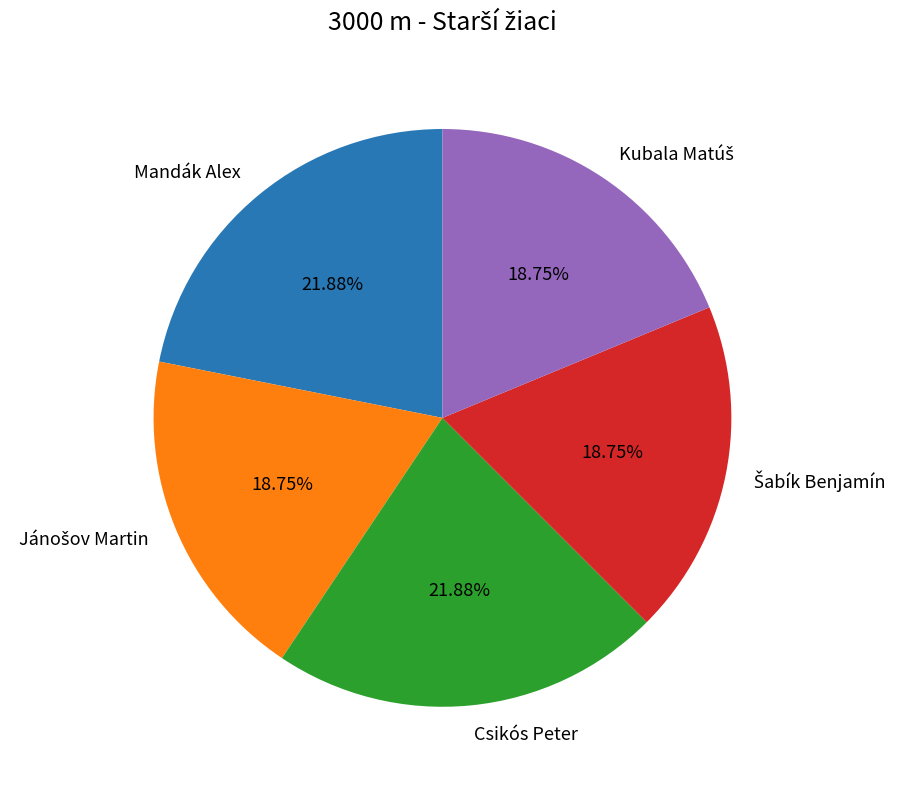

What percentage is NOT represented by Csikós Peter?

78.1%